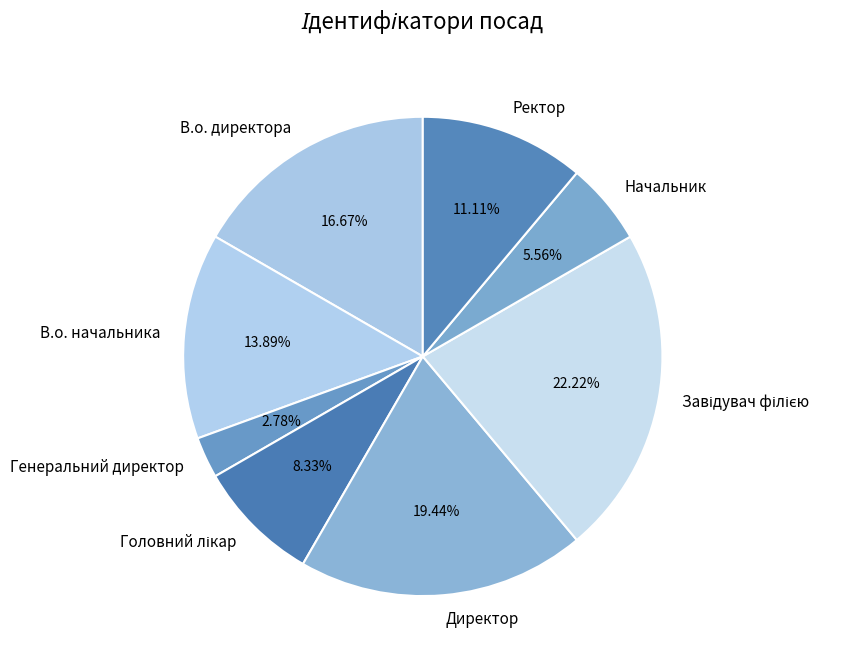

What percentage is the В.о. директора slice, to the nearest percent?

17%